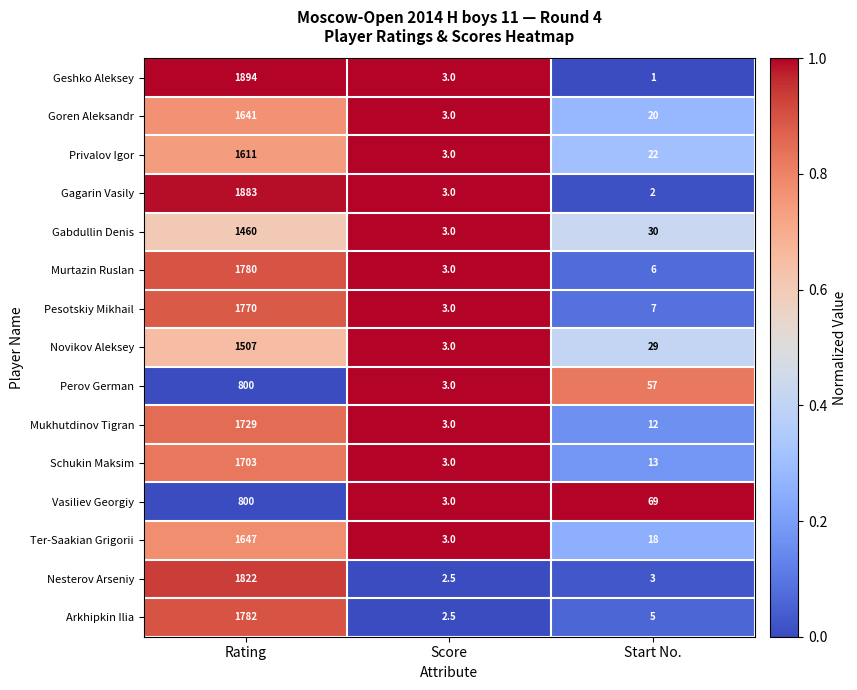

At which label does Gabdullin Denis first exceed 30?

Rating